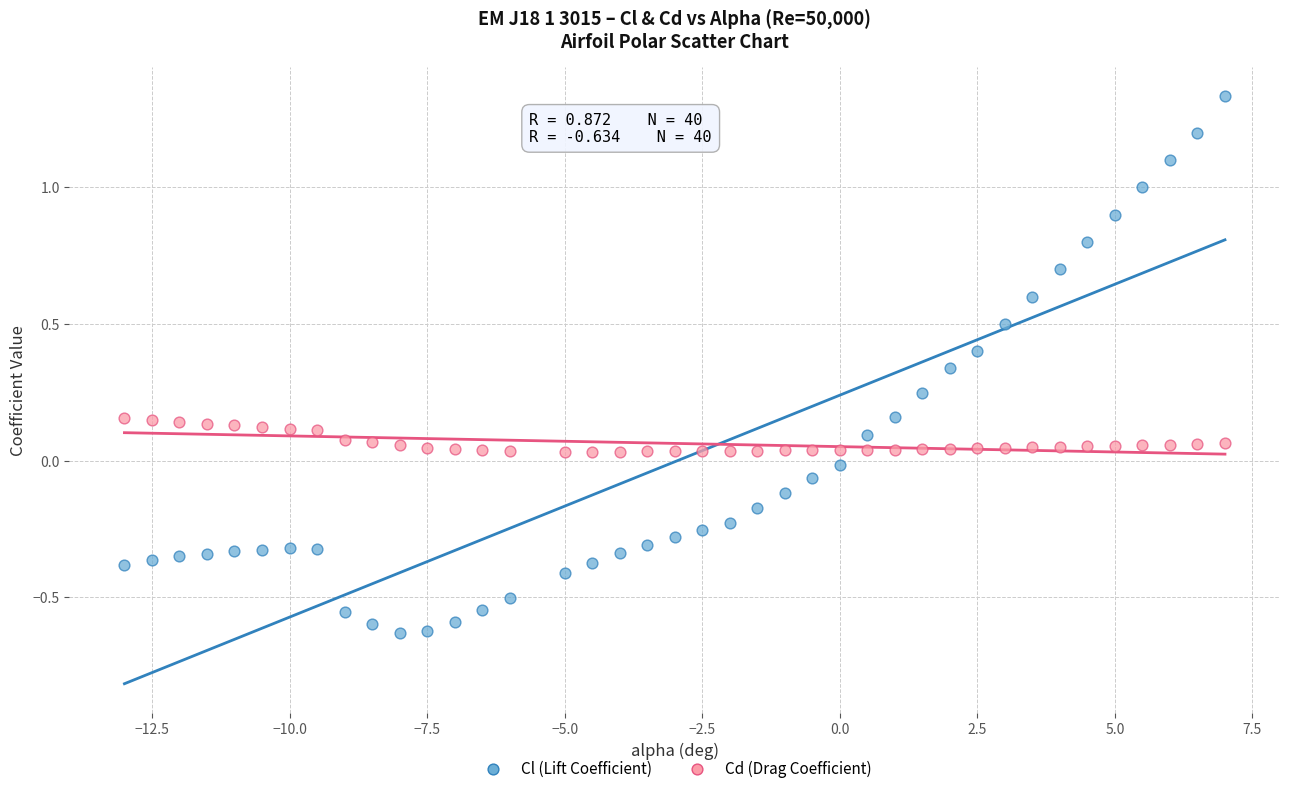

Which series contains the lowest Y value?

Cl (Lift Coefficient)